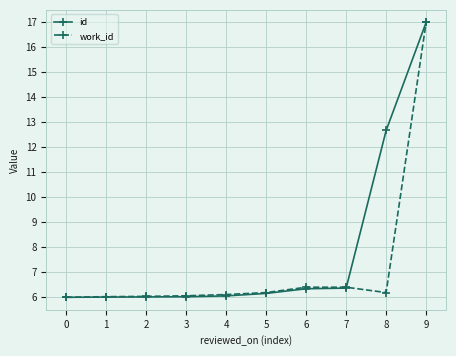

What is the spread (max minus min) of values at 6?

0.1